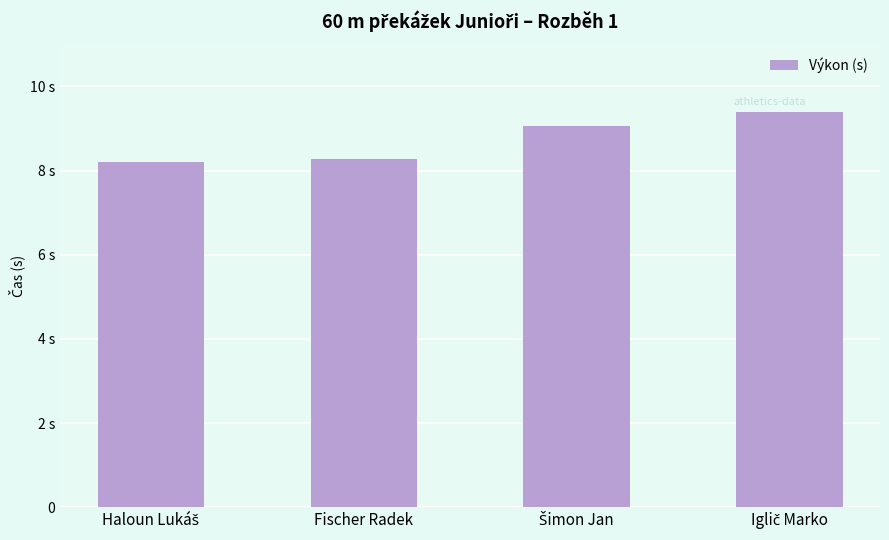

What is the approximate value at Fischer Radek?

8.3